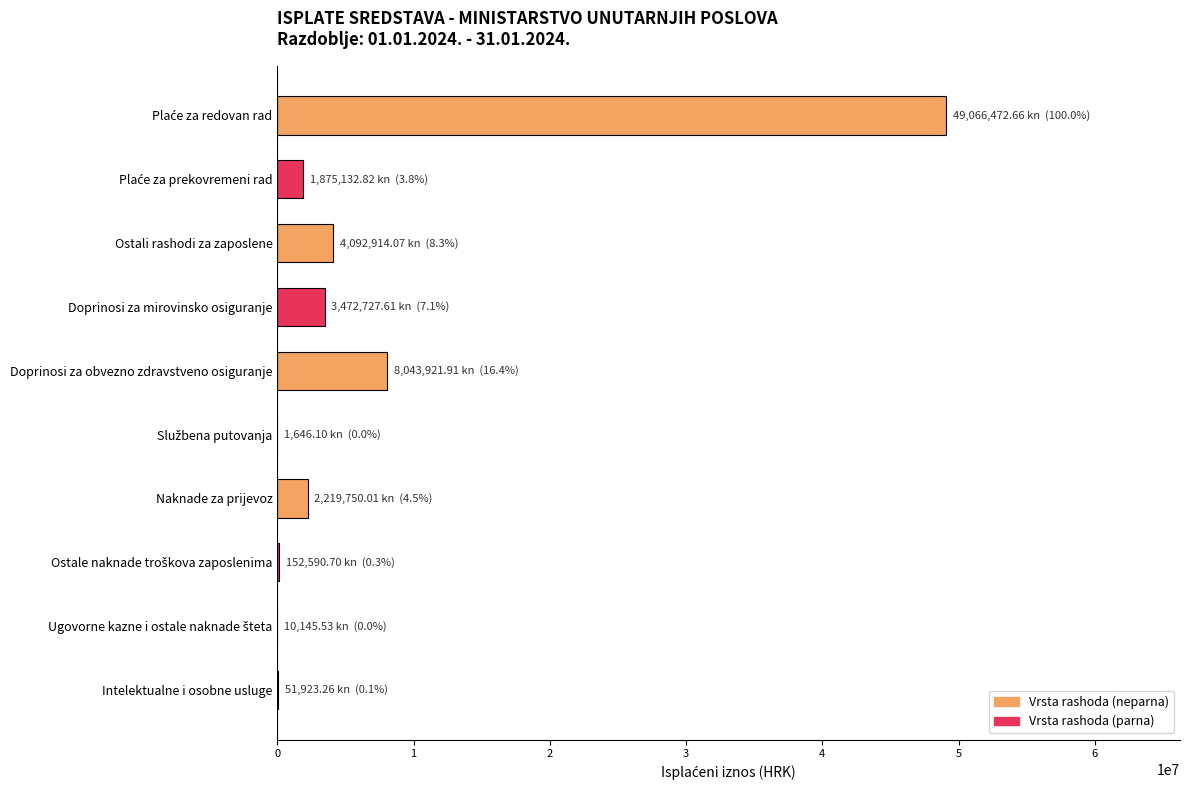

Are the bars grouped side by side (vs. stacked)?

No